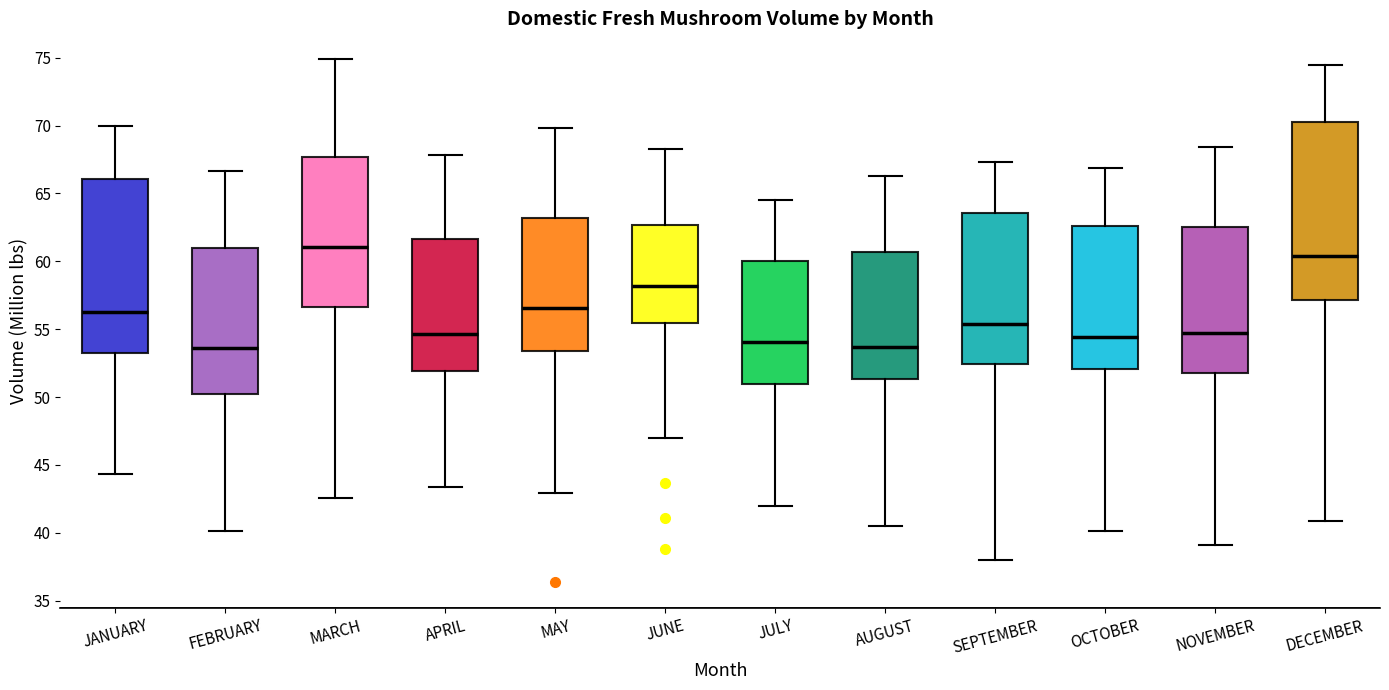

Reading left to right, read every box against the y-axis: the position of its median line, the range the box covers, and the ends of its whiskers. The values are not printed on the chart, so give them approximately, as read against the axis.

JANUARY: median 56.0, box 53.5 to 66.0, whiskers 44.5 to 70.0
FEBRUARY: median 53.5, box 50.0 to 61.0, whiskers 40.0 to 66.5
MARCH: median 61.0, box 56.5 to 67.5, whiskers 42.5 to 75.0
APRIL: median 54.5, box 52.0 to 61.5, whiskers 43.5 to 68.0
MAY: median 56.5, box 53.5 to 63.0, whiskers 43.0 to 70.0
JUNE: median 58.0, box 55.5 to 62.5, whiskers 47.0 to 68.5
JULY: median 54.0, box 51.0 to 60.0, whiskers 42.0 to 64.5
AUGUST: median 53.5, box 51.5 to 60.5, whiskers 40.5 to 66.5
SEPTEMBER: median 55.5, box 52.5 to 63.5, whiskers 38.0 to 67.5
OCTOBER: median 54.5, box 52.0 to 62.5, whiskers 40.0 to 67.0
NOVEMBER: median 54.5, box 51.5 to 62.5, whiskers 39.0 to 68.5
DECEMBER: median 60.5, box 57.0 to 70.5, whiskers 41.0 to 74.5